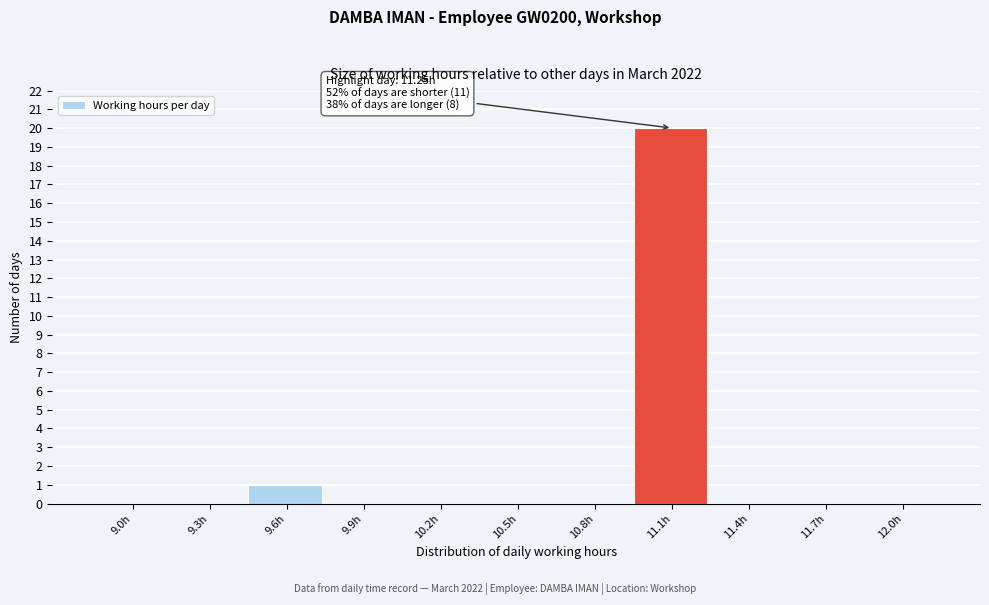

Reading left to right, extract all data points from this chart.

9.0h=0	9.3h=0	9.6h=1	9.9h=0	10.2h=0	10.5h=0	10.8h=0	11.1h=20	11.4h=0	11.7h=0	12.0h=0